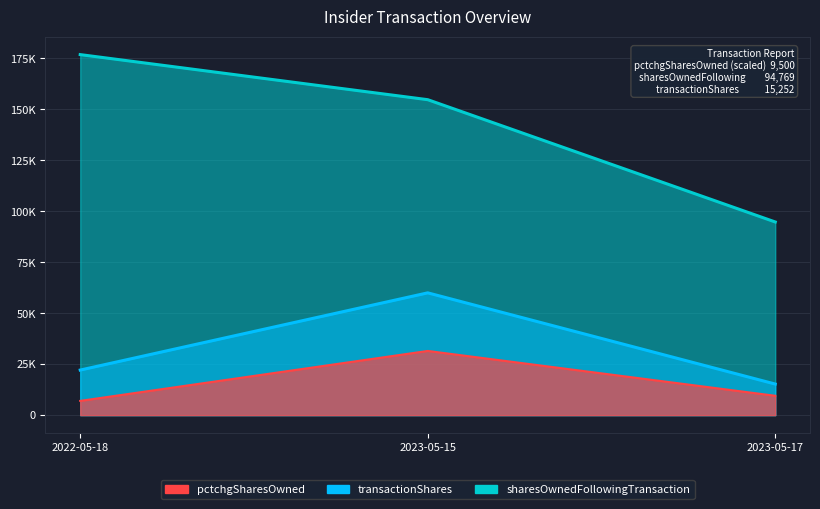

True or false: pctchgSharesOwned has a value of 31500 at 2023-05-15.

True